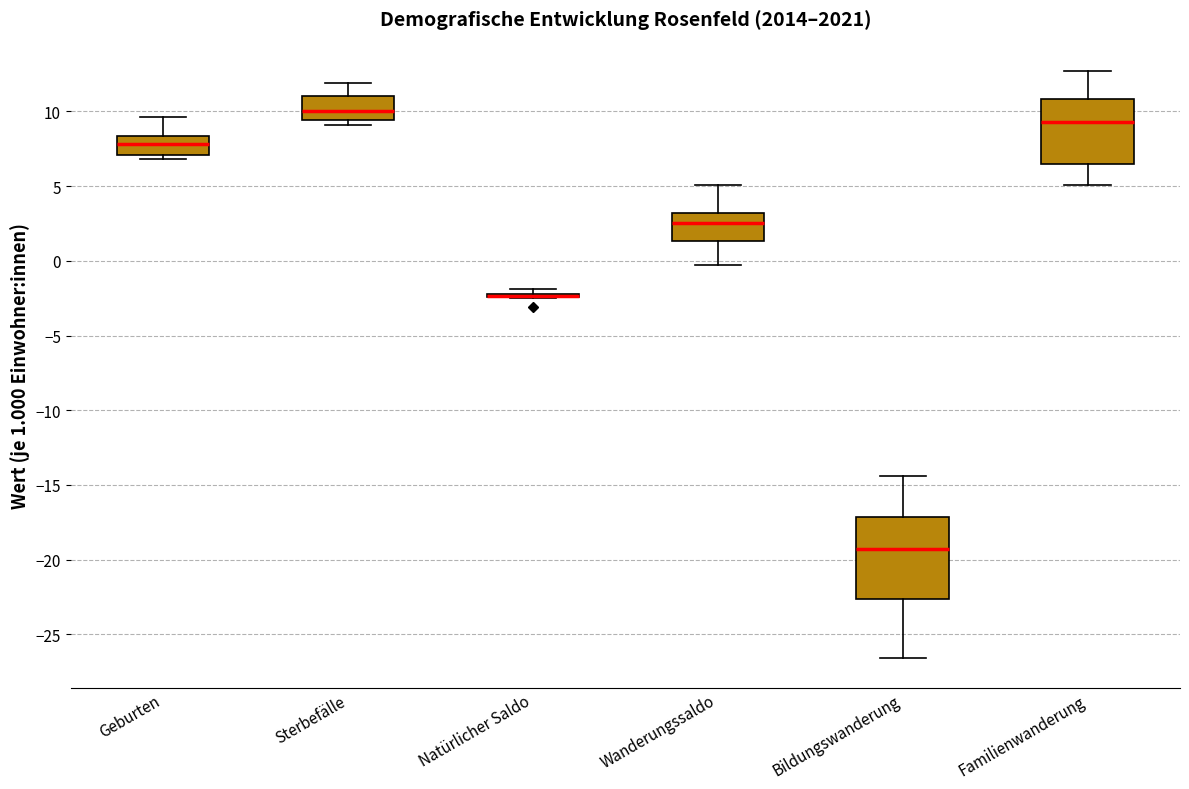

Reading left to right, transcribe this box plot: for each box, give where its median line is, the range the box spans, and where its two whiskers end, as read against the y-axis. The values are not printed on the chart, so give them approximately, as read against the axis.

Geburten: median 8.0, box 7.0 to 8.5, whiskers 7.0 (just below the box's lower edge) to 9.5
Sterbefälle: median 10.0, box 9.5 to 11.0, whiskers 9.0 to 12.0
Natürlicher Saldo: box collapsed to a line at -2.5, whiskers -2.5 to -2.0
Wanderungssaldo: median 2.5, box 1.5 to 3.0, whiskers -0.5 to 5.0
Bildungswanderung: median -19.5, box -22.5 to -17.0, whiskers -26.5 to -14.5
Familienwanderung: median 9.5, box 6.5 to 11.0, whiskers 5.0 to 12.5